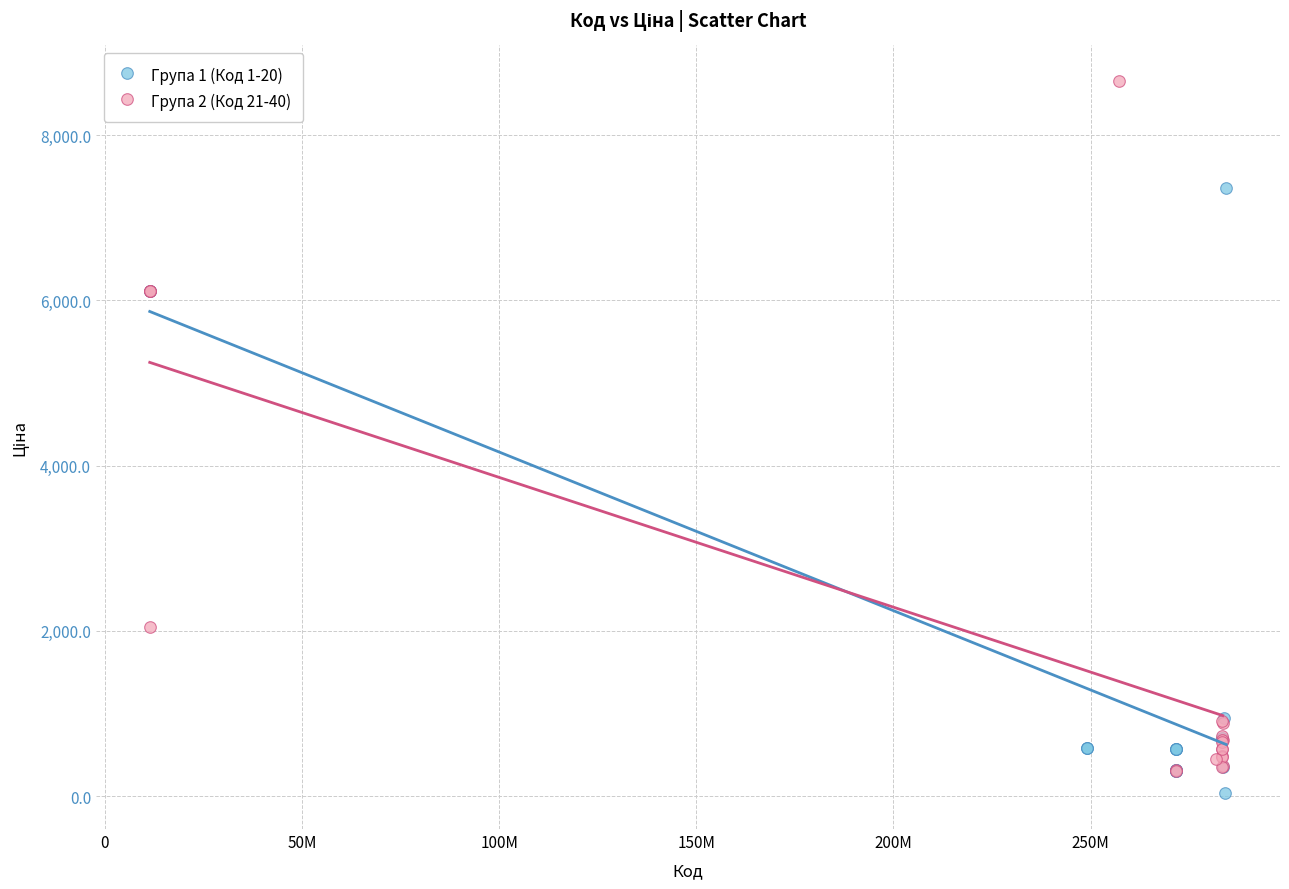

Which series has the largest Y range (max minus min)?

Група 2 (Код 21-40)